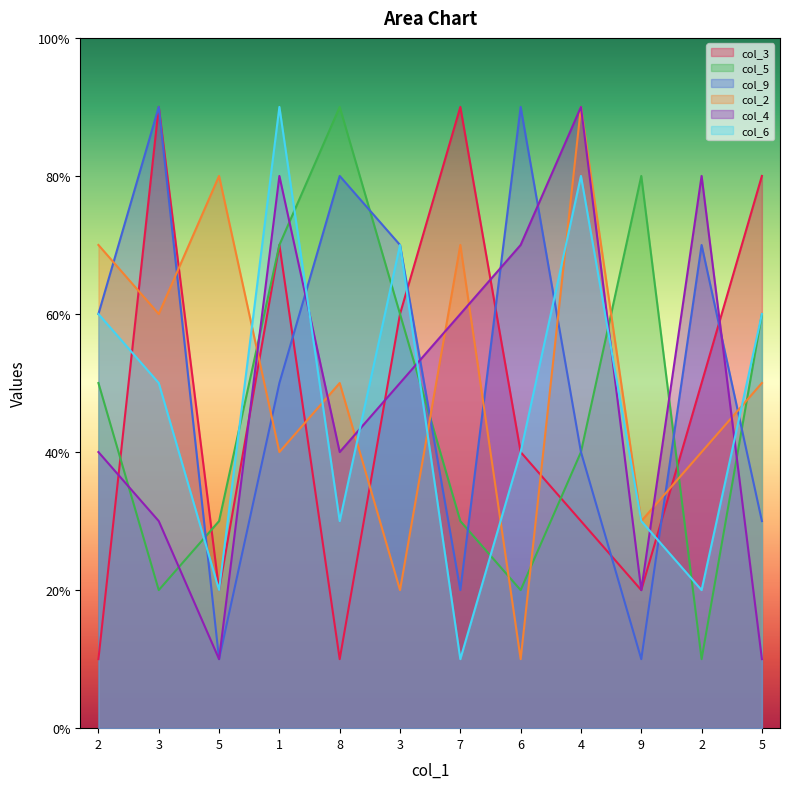

What is the label of the 3rd point from the right?

9